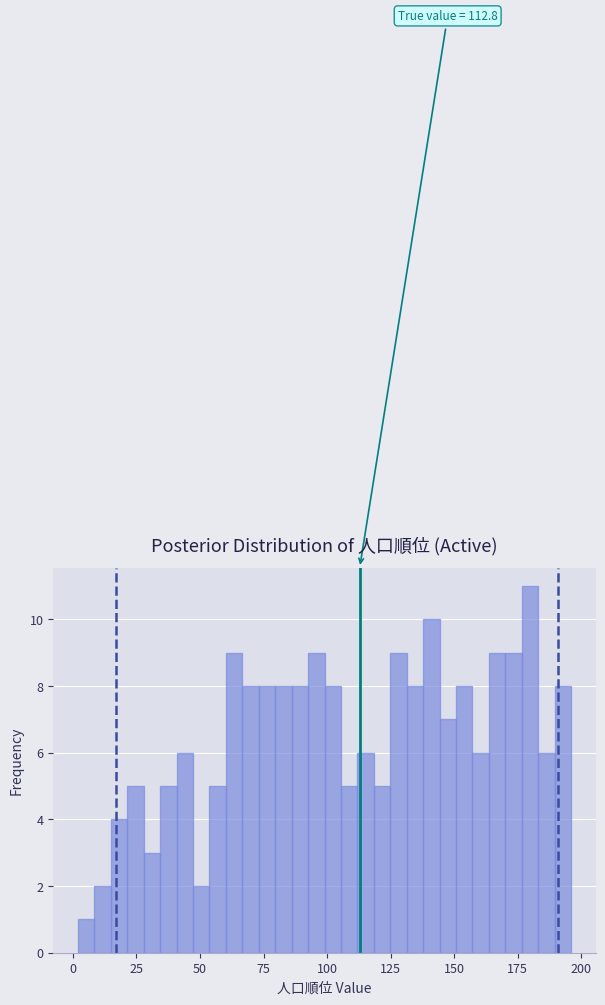

Read against the x-axis, roughly where is the centre of the tallest bar?

180